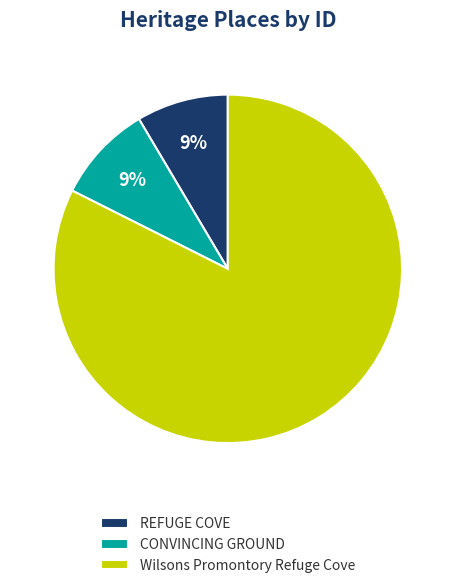

To the nearest percent, what is the combined percentage of CONVINCING GROUND and REFUGE COVE?

18%